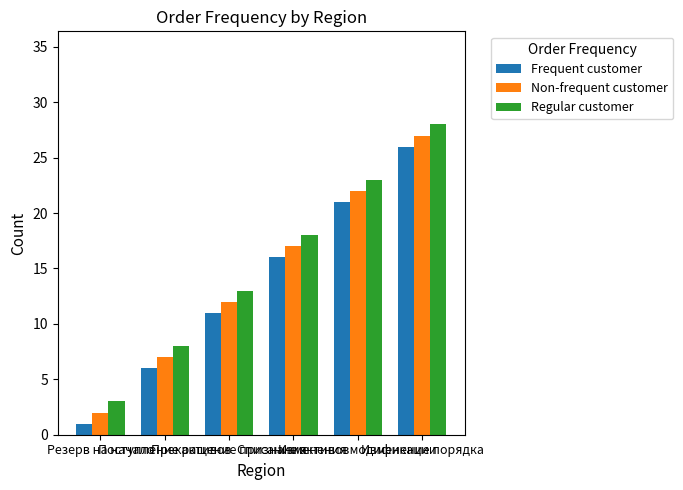

What is the label of the 5th bar from the right?

Поступление активов